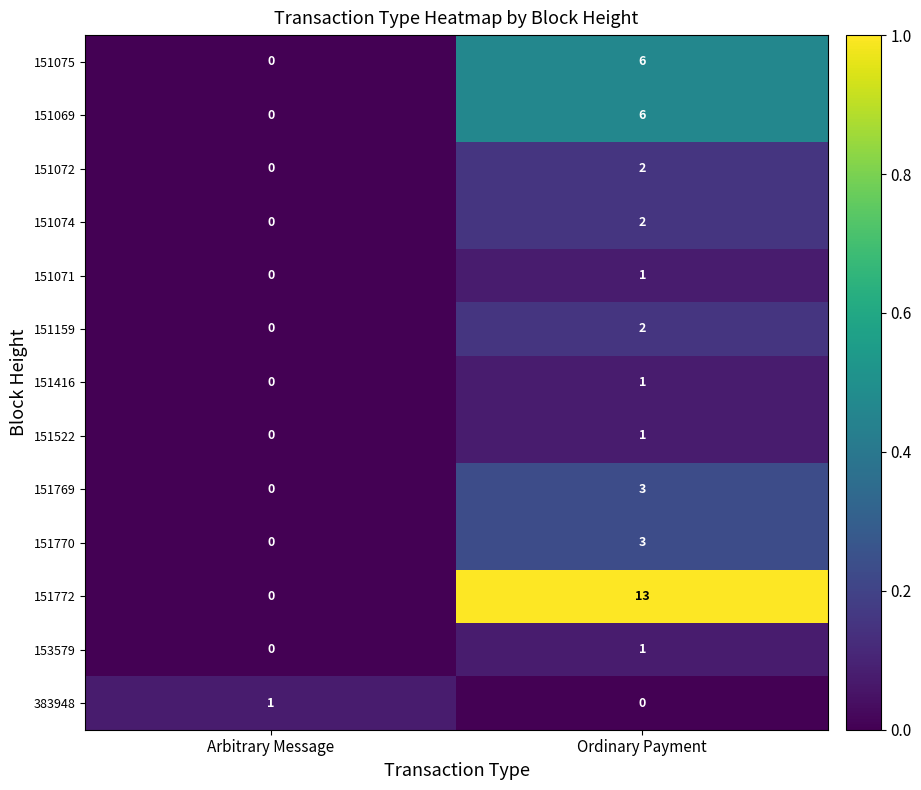

Which series has the largest total across all categories?

151772